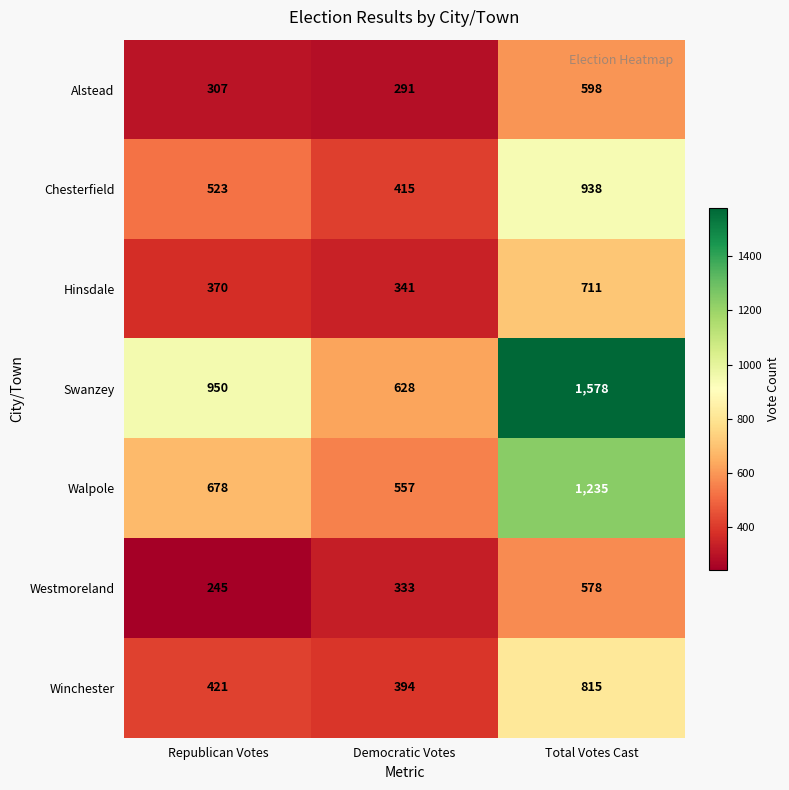

What is the sum of the Chesterfield values at Republican Votes and Total Votes Cast?

1461